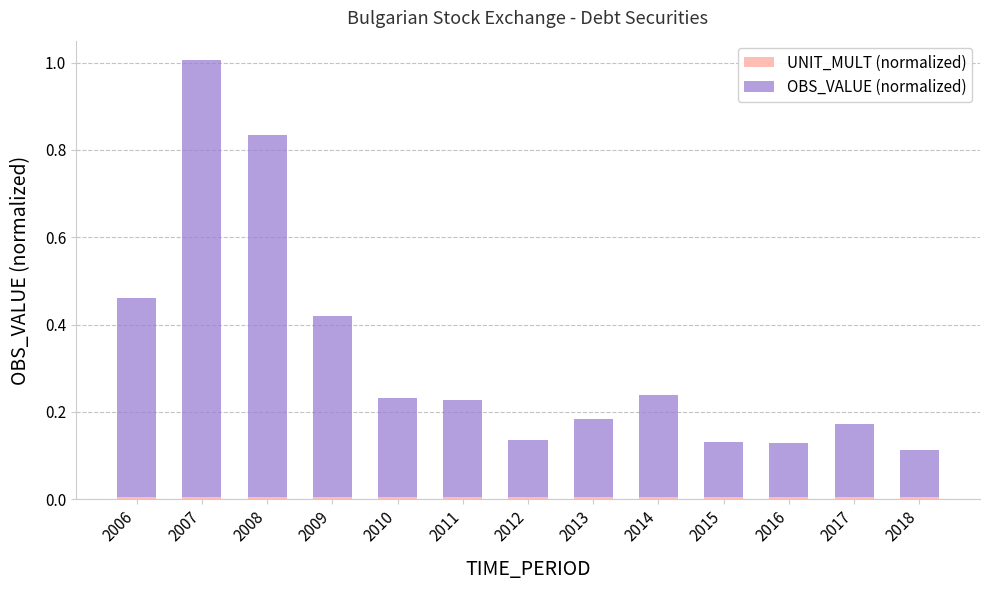

Count the number of categories in the chart.

13